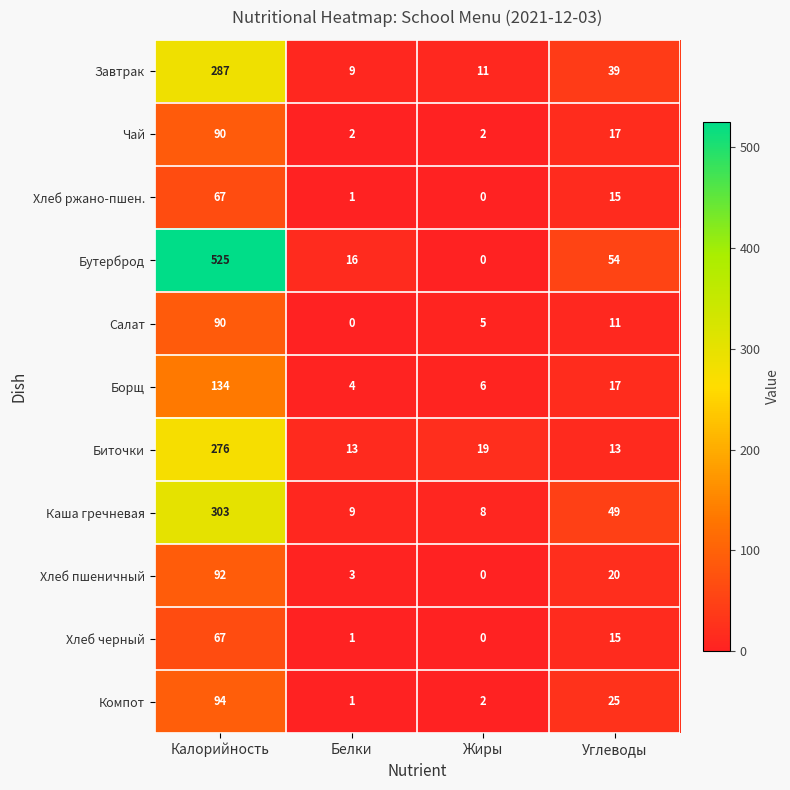

The value of Компот at Белки is 2. True or false?

False